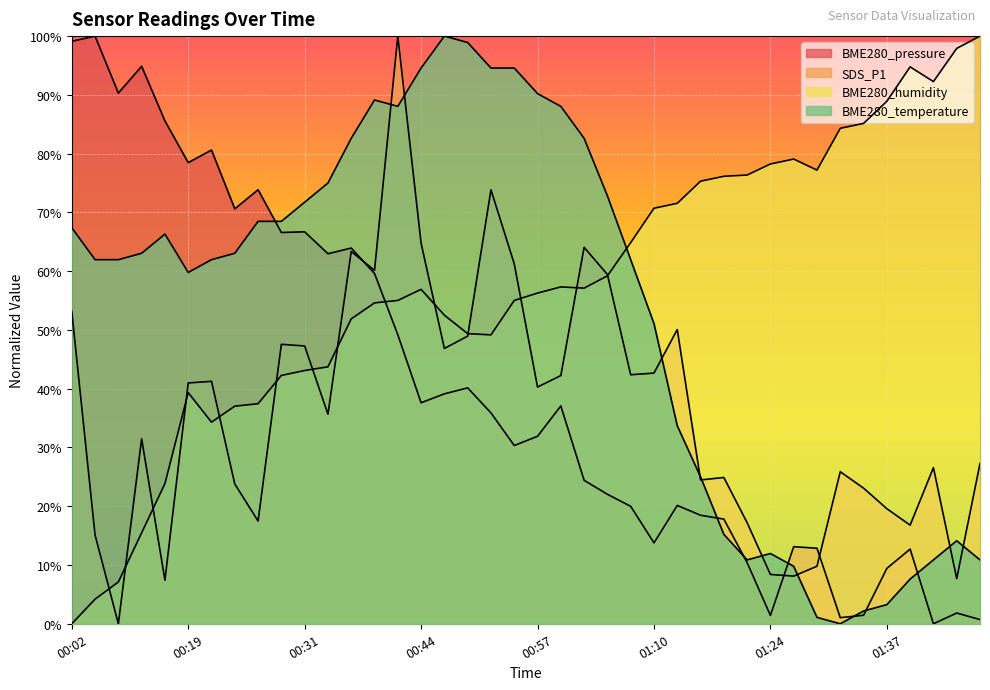

What is the difference between the highest and lowest values at 01:45?

96.1